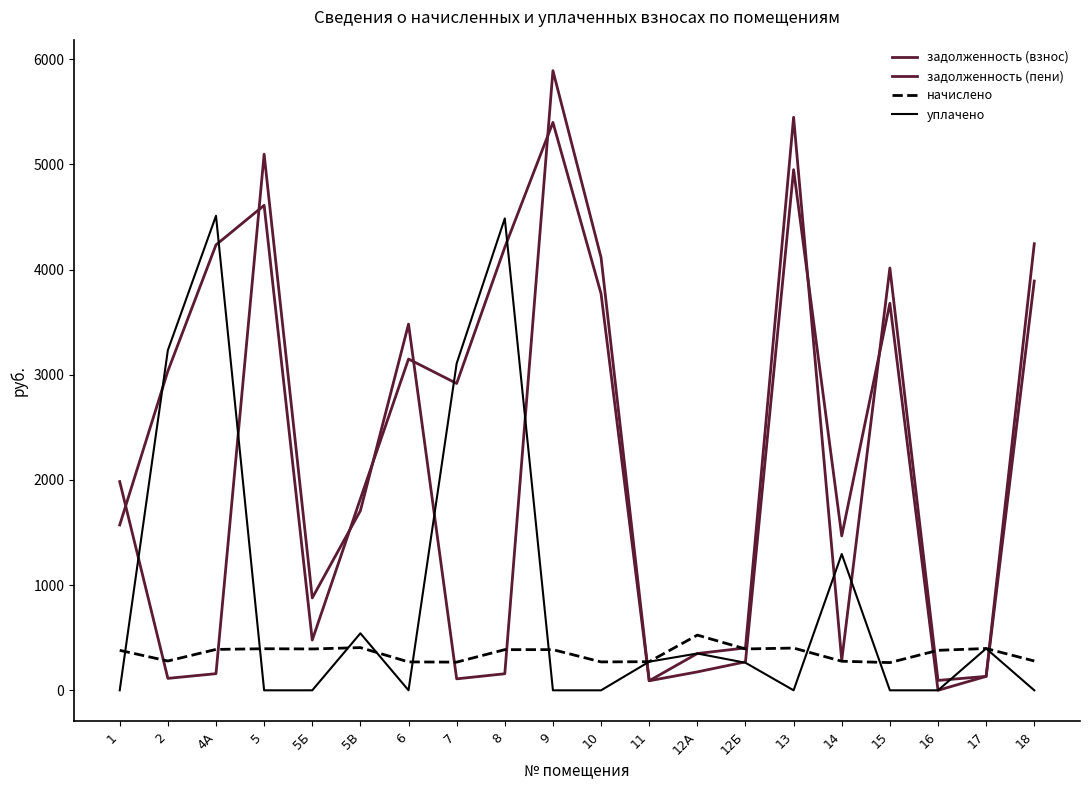

Reading right to left, list all the values displayed in this chart.

задолженность (взнос): 3890.8	132.5	0.0	3679.7	1468.1	4949.7	270.7	175.0	90.7	3770.2	5398.9	4211.2	2917.3	3149.3	1820.9	477.6	4610.7	4234.8	3034.9	1572.0
задолженность (пени): 4245.5	132.5	94.0	4015.1	284.1	5448.0	402.8	349.9	90.7	4113.9	5891.1	157.3	109.0	3481.5	1707.8	878.2	5096.9	158.2	113.4	1984.4
начислено: 278.6	397.4	380.2	263.5	276.5	401.8	393.1	524.9	272.2	270.0	386.6	386.6	267.8	270.0	406.1	393.1	395.3	388.8	278.6	380.2
уплачено: 0.0	397.4	0.0	0.0	1295.7	0.0	262.1	349.9	272.2	0.0	0.0	4486.3	3107.8	0.0	542.0	0.0	0.0	4511.3	3233.1	0.0